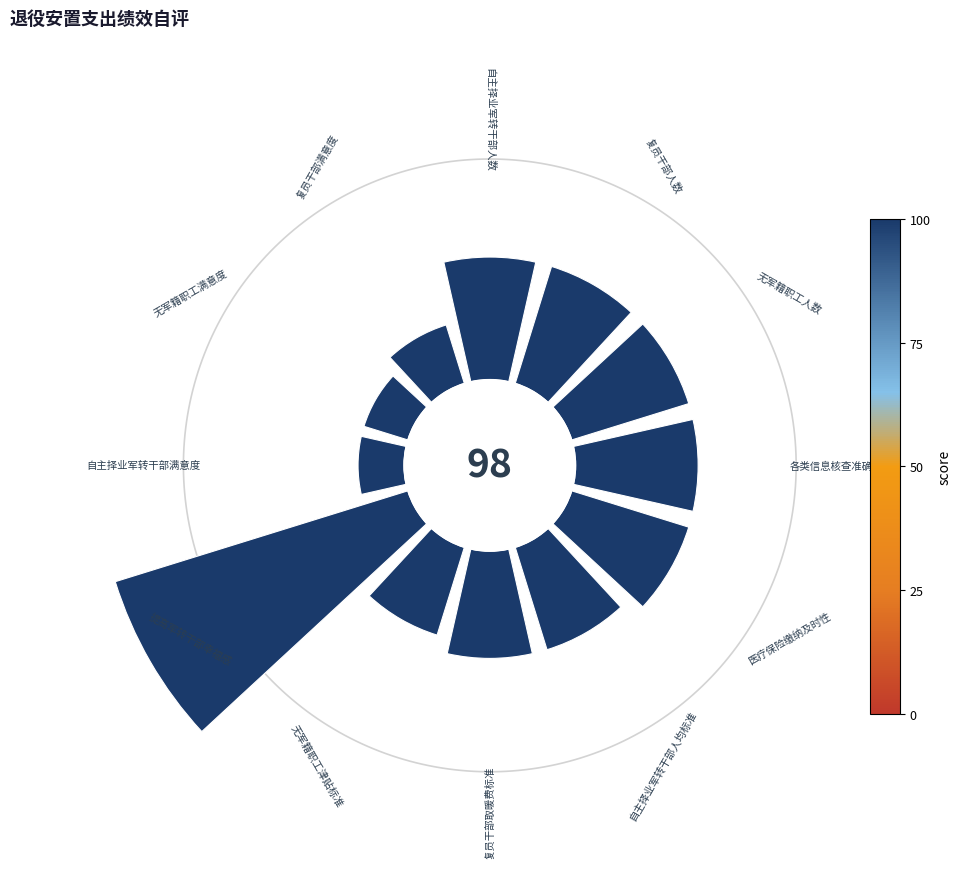

Is there any slice that represents more than half of the pie?

No